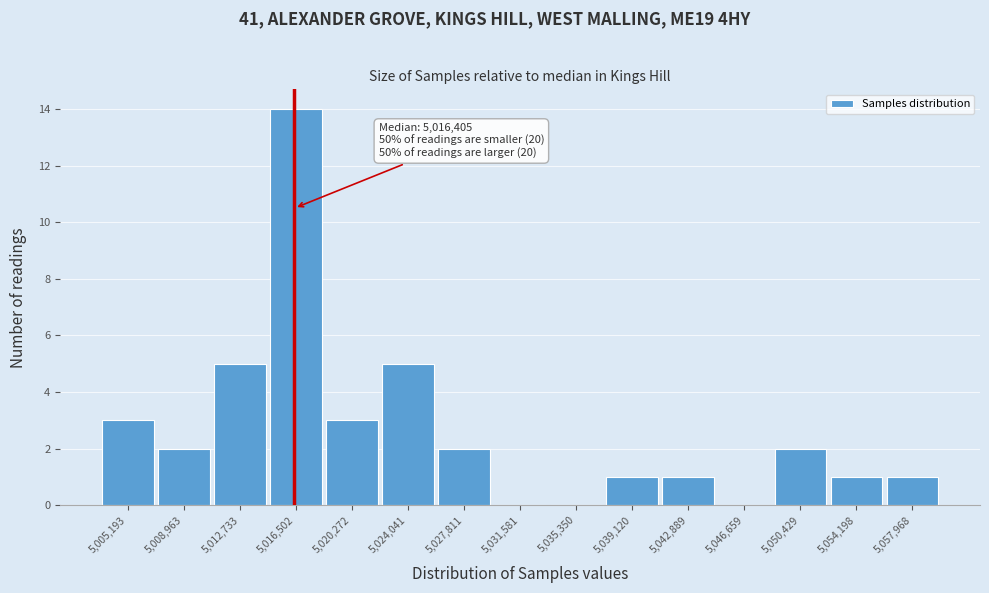

Which range on the x-axis has the tallest bar?

5014500 to 5018500